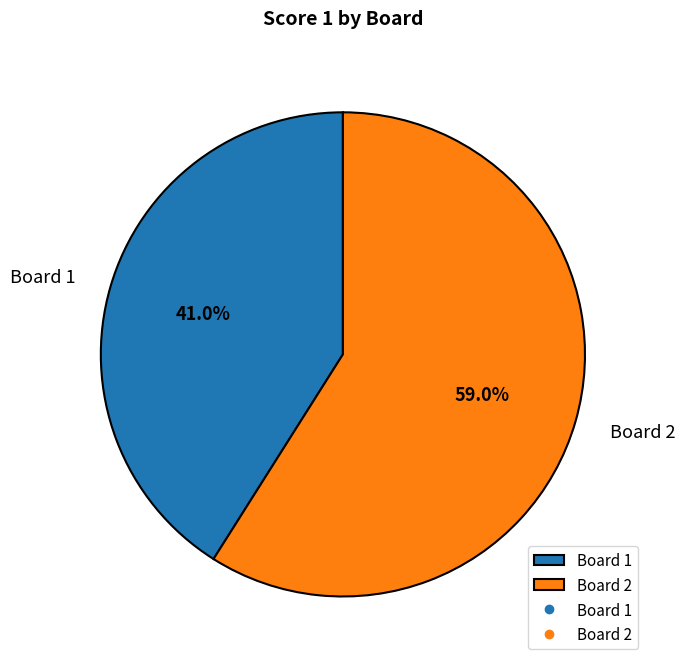

Rank the categories by value from highest to lowest.

Board 2, Board 1